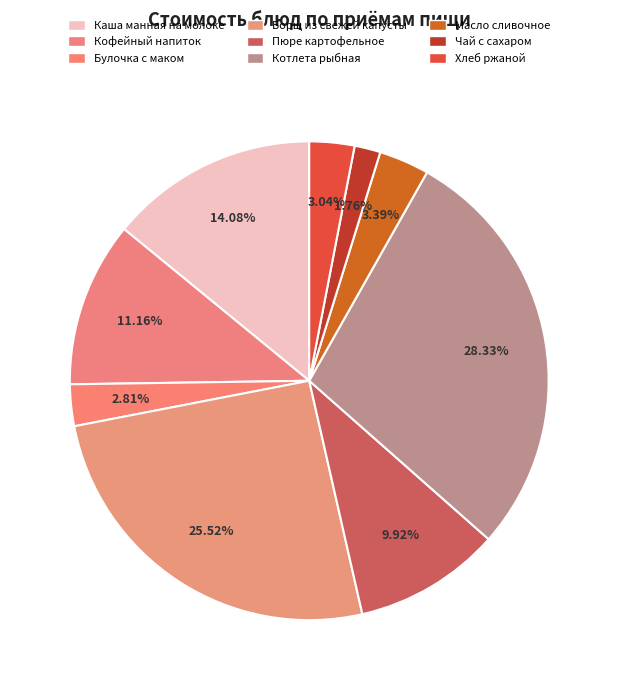

How many segments does this pie chart have?

9